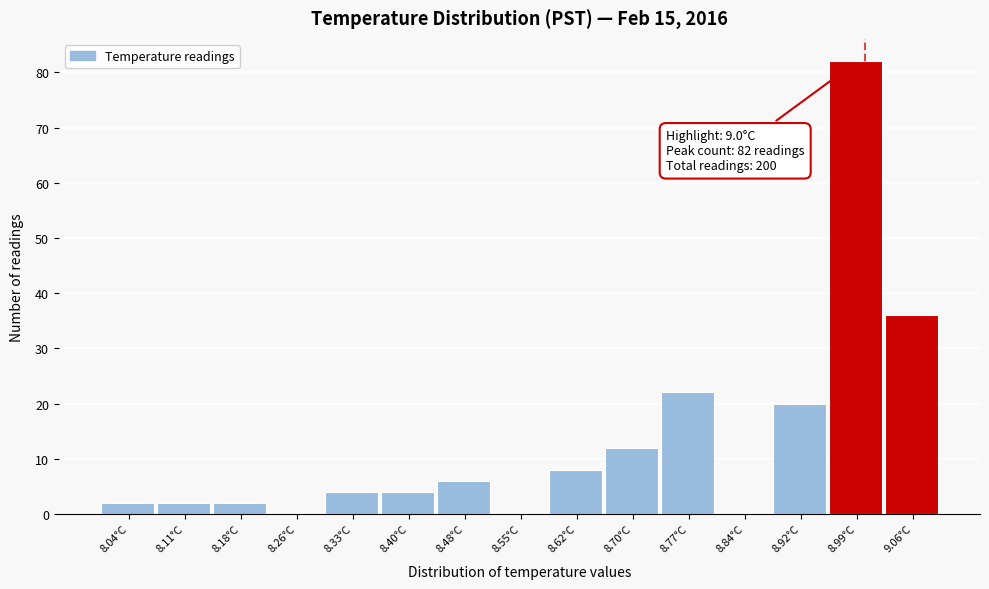

Over which range of the x-axis is the bar tallest?

8.95 to 9.03